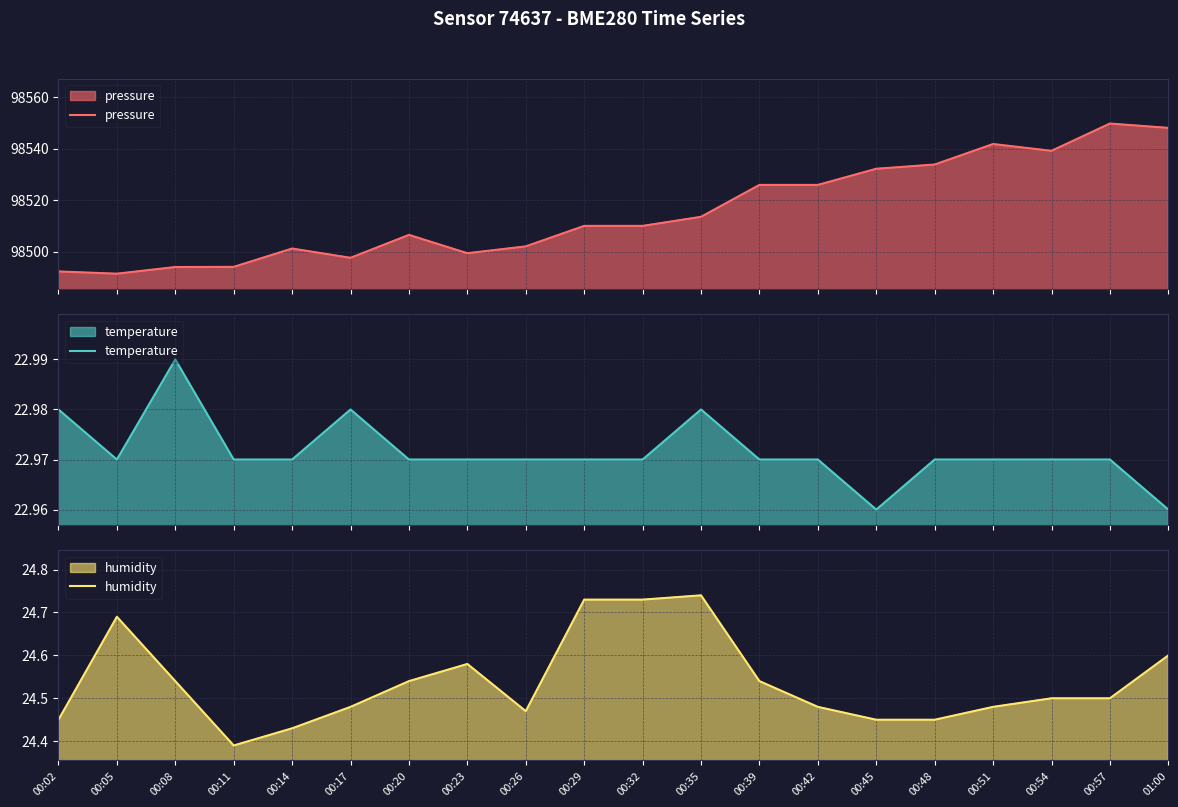

What is the sum of the pressure values at 00:17 and 00:08?

196991.5